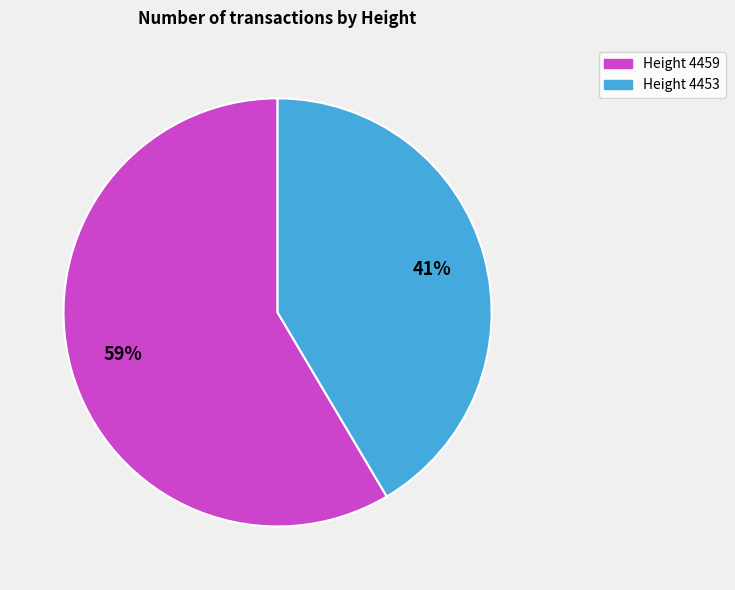

To the nearest percent, what is the average slice percentage?

50%